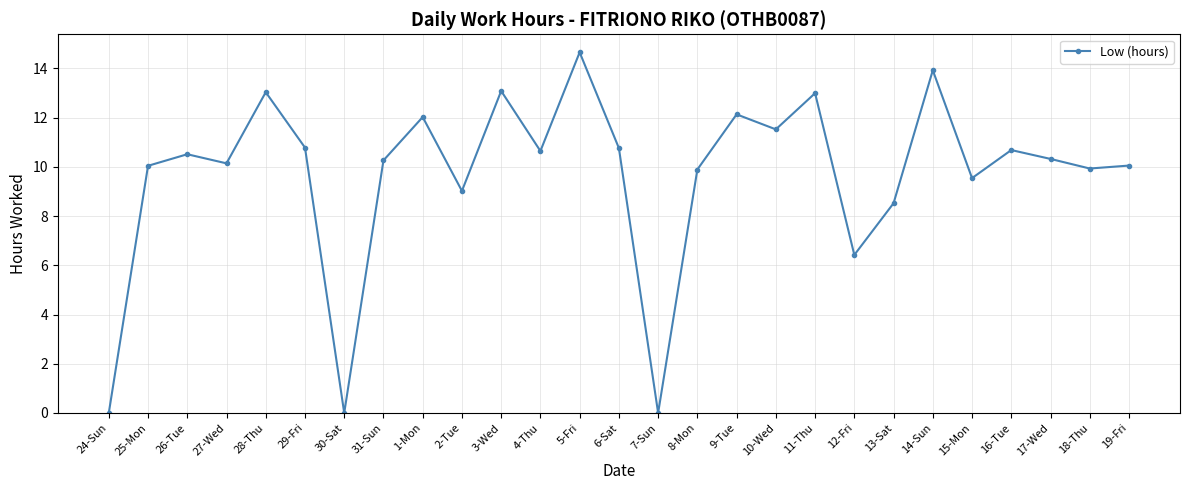

Where is the data nearest to the value 7?

12-Fri